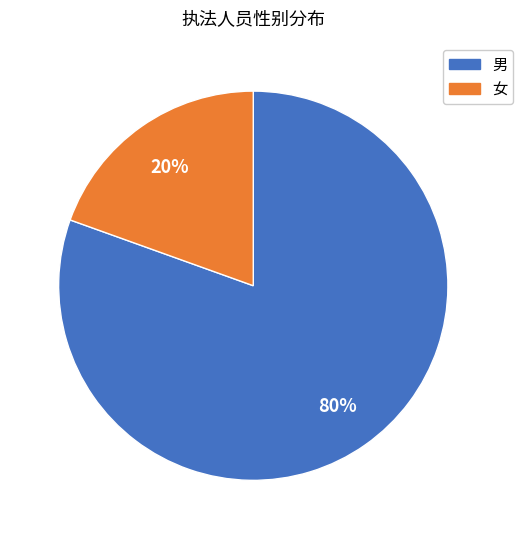

To the nearest percent, what is the average slice percentage?

50%